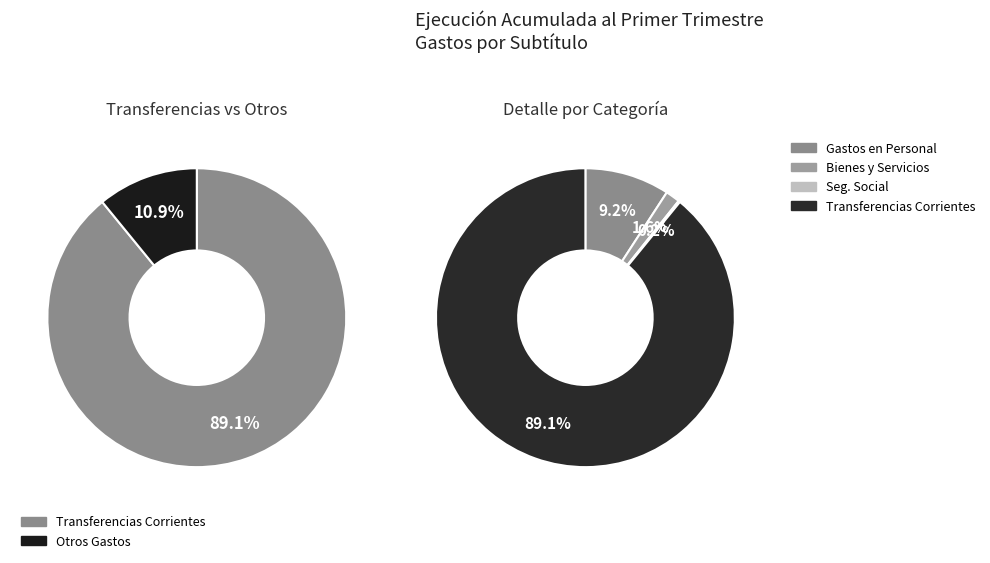

The BIENES Y SERVICIOS DE CONSUMO slice represents 9% of the pie. True or false?

False